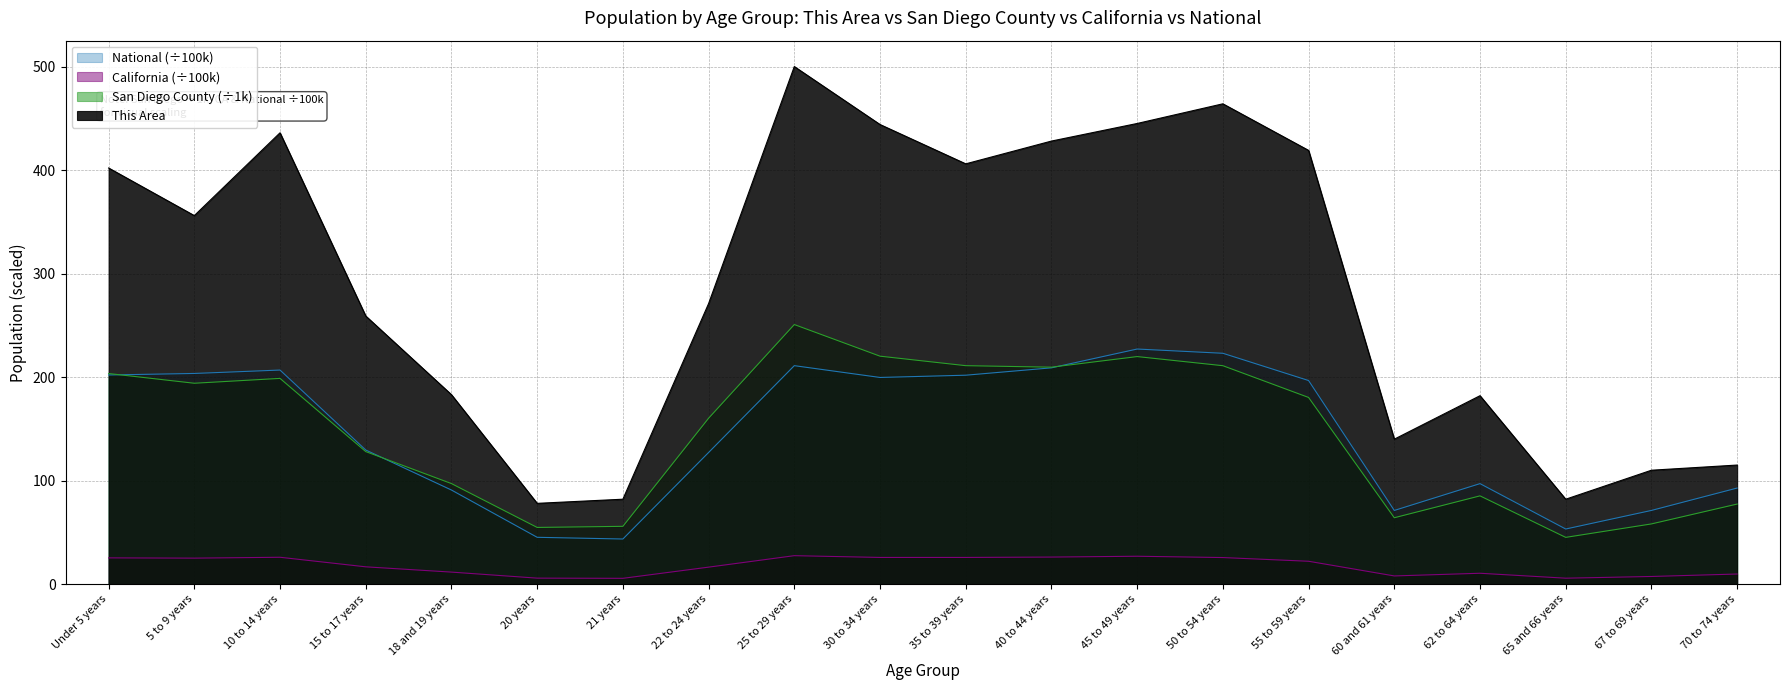

What are all the series names shown in the legend?

National (÷100k), California (÷100k), San Diego County (÷1k), This Area